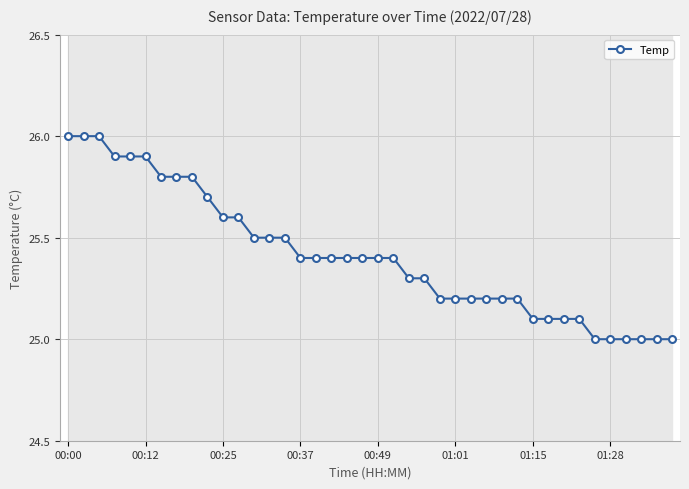

What is the ratio of the value at 01:01 to the value at 00:25?

1.0